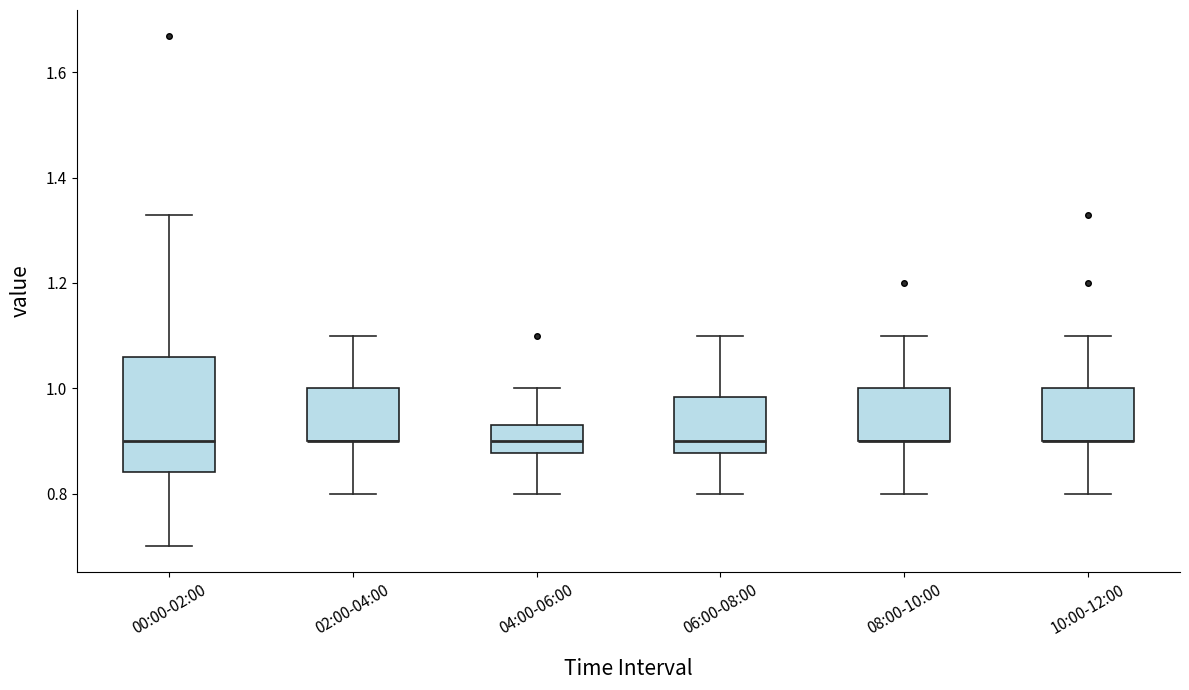

Reading left to right, read every box against the y-axis: the position of its median line, the range the box covers, and the ends of its whiskers. The values are not printed on the chart, so give them approximately, as read against the axis.

00:00-02:00: median 0.90, box 0.84 to 1.06, whiskers 0.70 to 1.34
02:00-04:00: median 0.90 (drawn on the box's lower edge), box 0.90 to 1.00, whiskers 0.80 to 1.10
04:00-06:00: median 0.90, box 0.88 to 0.94, whiskers 0.80 to 1.00
06:00-08:00: median 0.90, box 0.88 to 0.98, whiskers 0.80 to 1.10
08:00-10:00: median 0.90 (drawn on the box's lower edge), box 0.90 to 1.00, whiskers 0.80 to 1.10
10:00-12:00: median 0.90 (drawn on the box's lower edge), box 0.90 to 1.00, whiskers 0.80 to 1.10